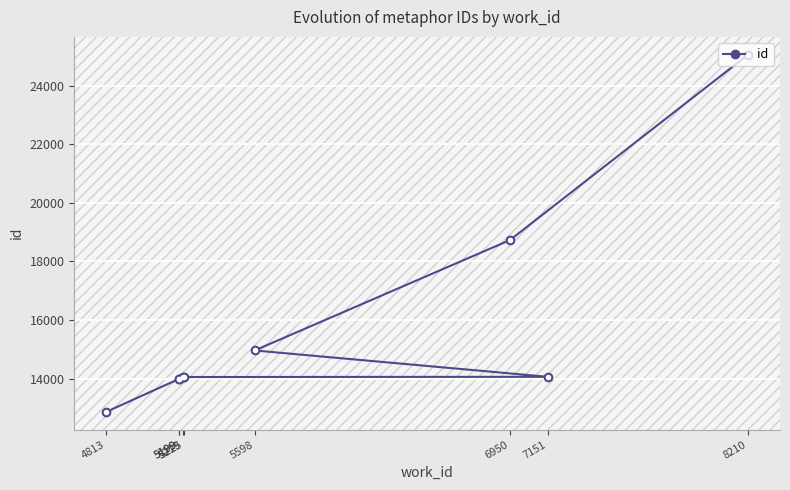

How many lines are shown in the chart?

1